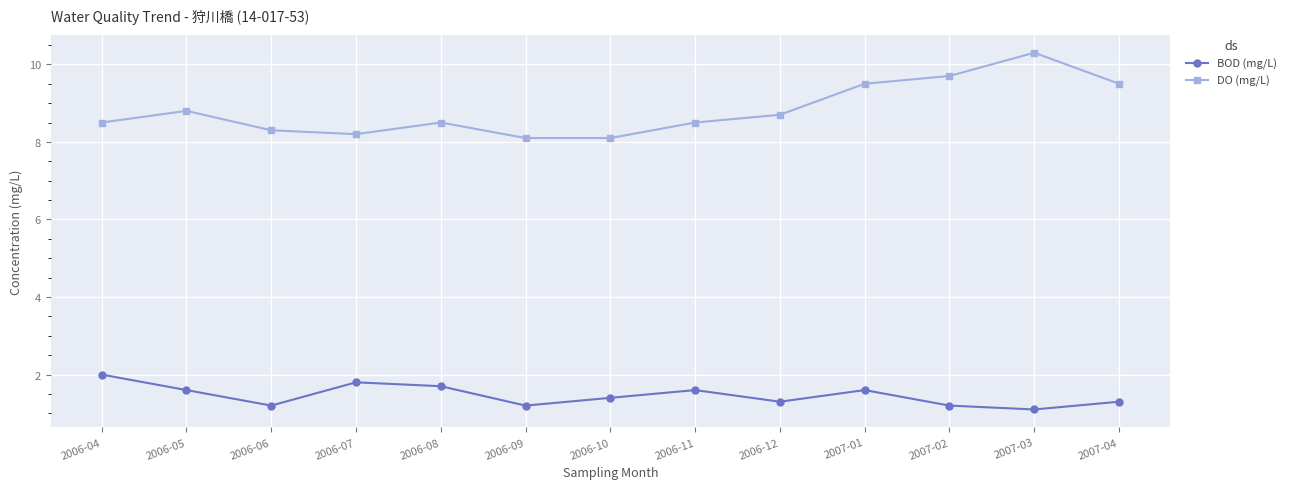

What is the average value of the DO (mg/L) series?

8.8